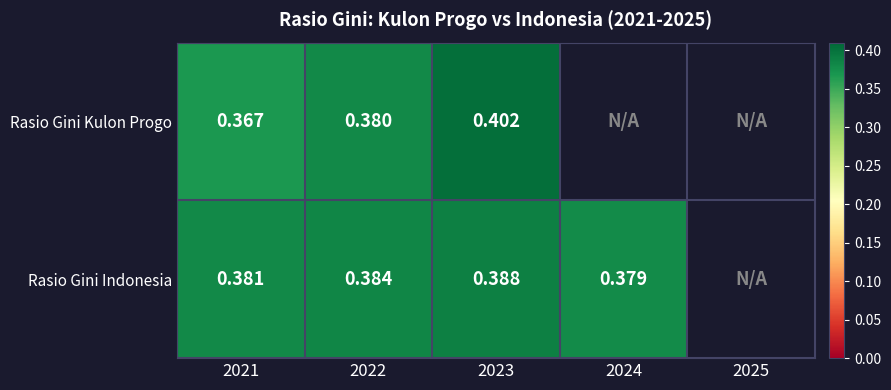

Is the value of Rasio Gini Kulon Progo at 2022 greater than the value of Rasio Gini Indonesia at 2022?

No